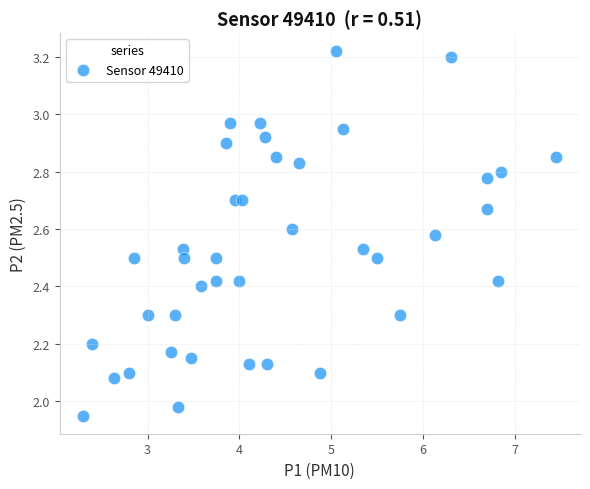

What is the range of Y values (max minus min)?

1.3